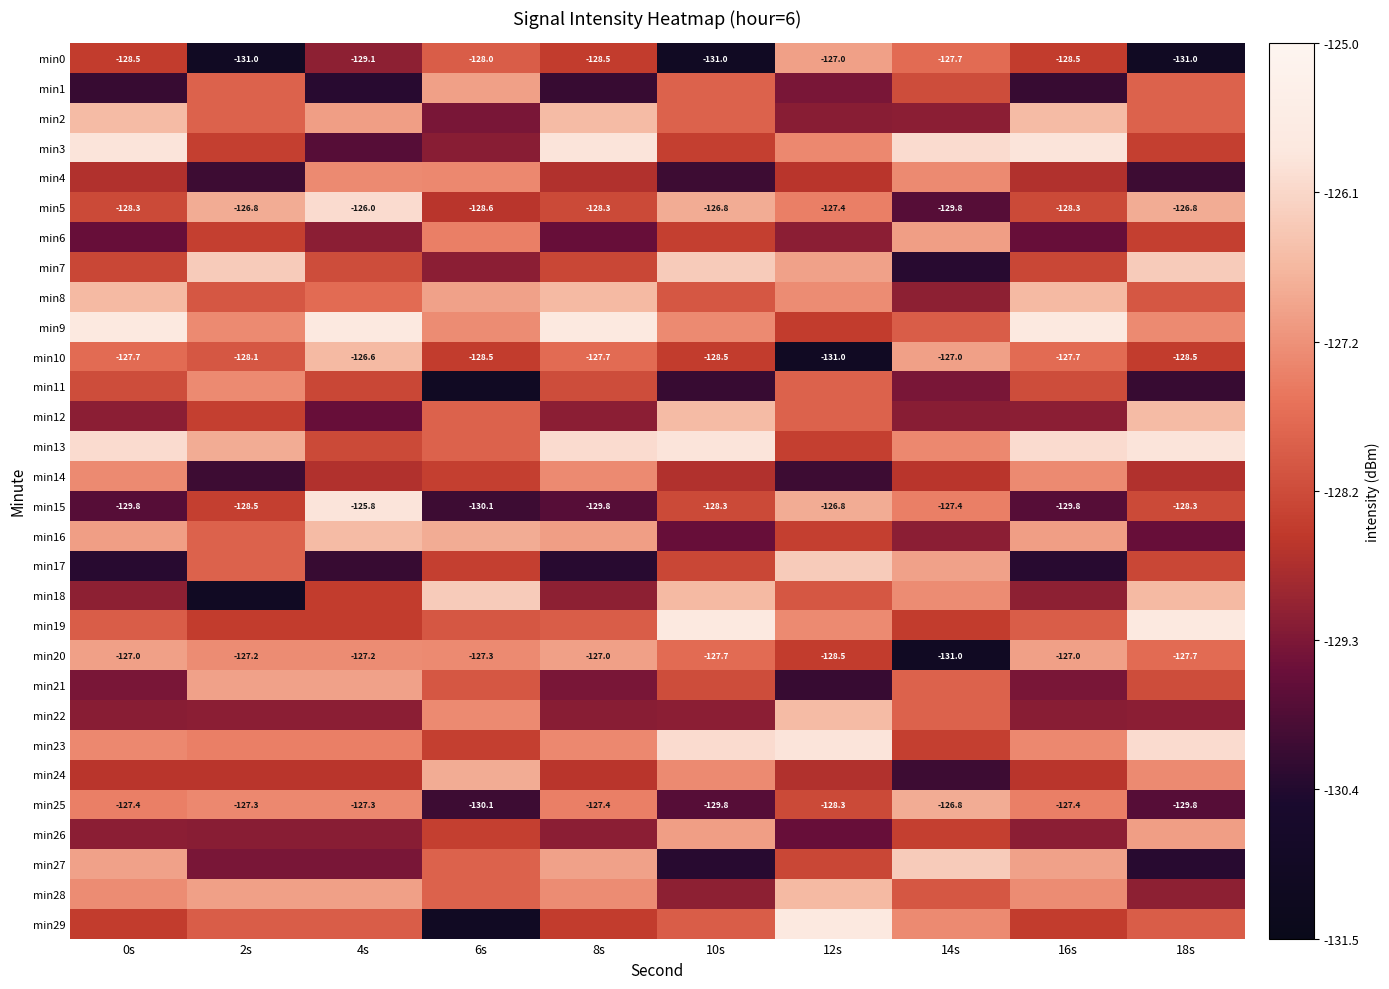

True or false: min25 has a value of -130.1 at 6s.

True